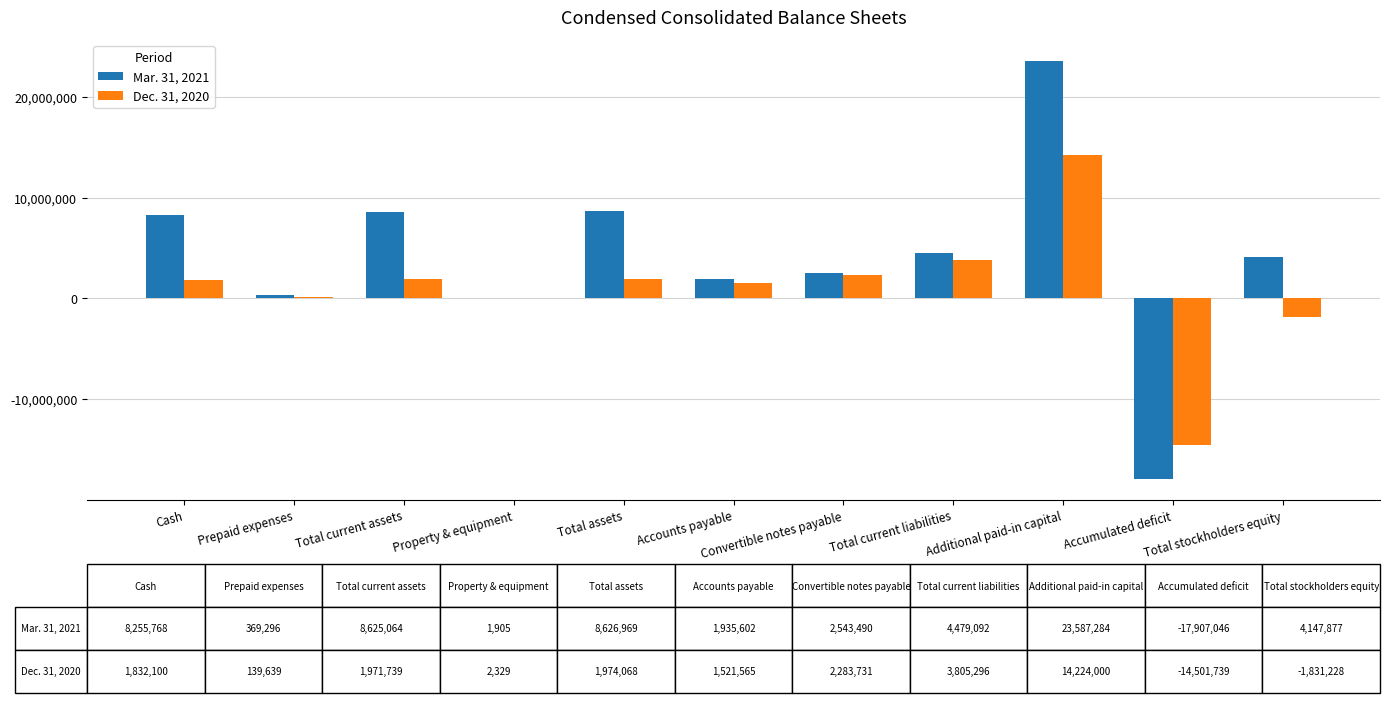

Which series has the largest total across all categories?

Mar. 31, 2021